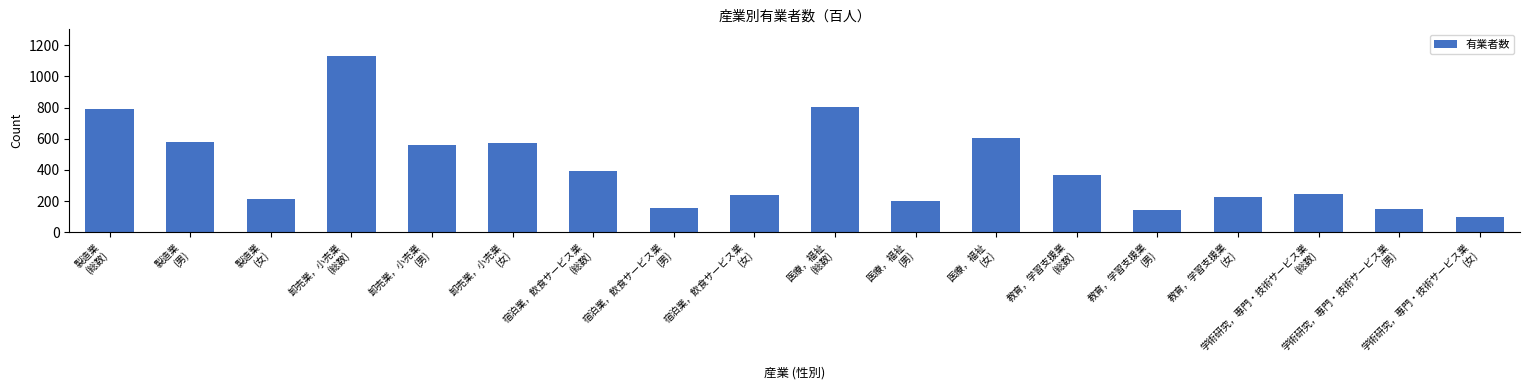

What is the value of the 5th bar from the left?

561